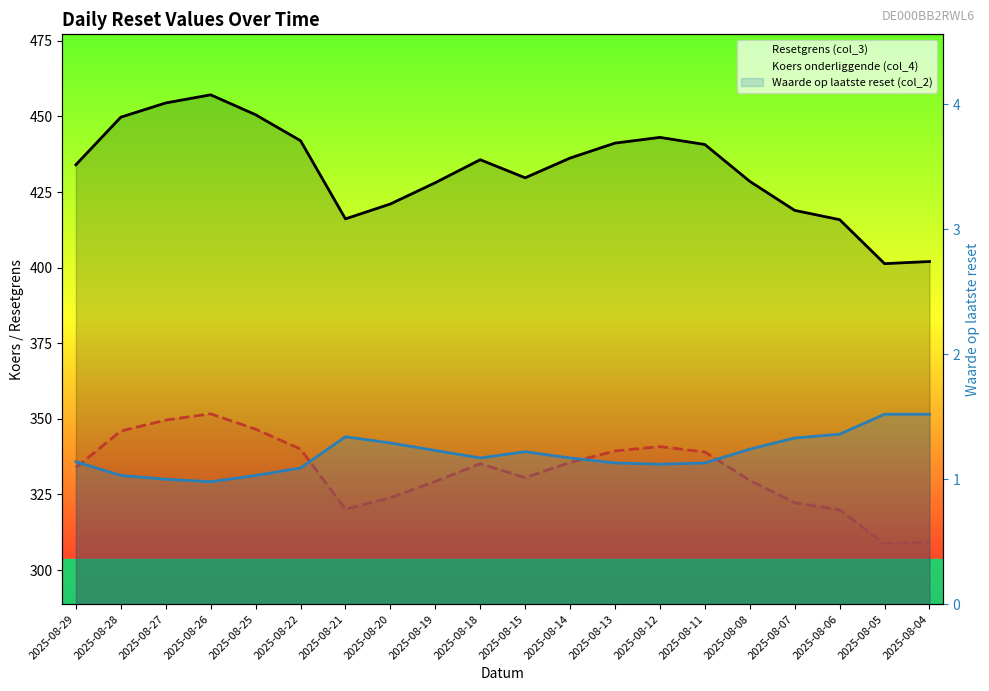

Rank the series by their average value, from lowest to highest.

Waarde op laatste reset (col_2), Koers onderliggende (col_4), Resetgrens (col_3)